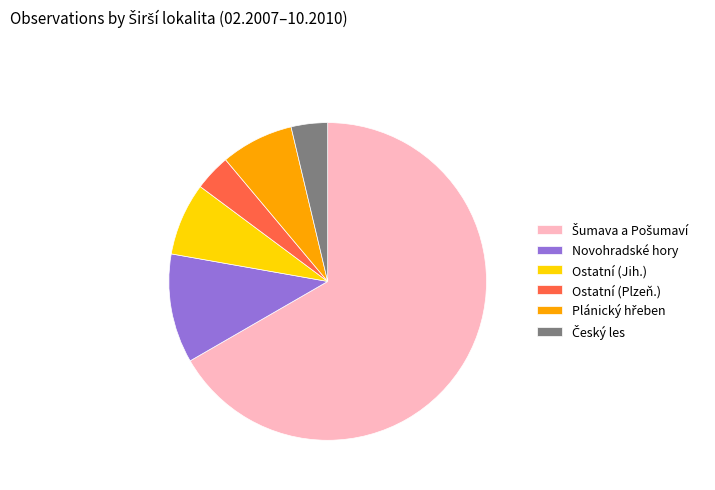

Is Novohradské hory the majority of the pie?

No